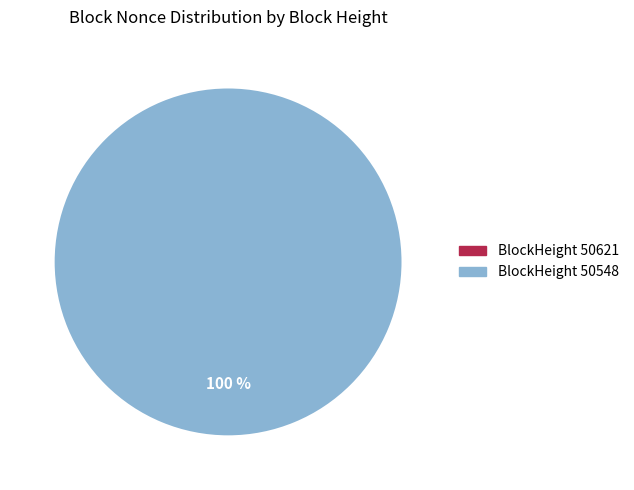

Which slice is the largest?

50548